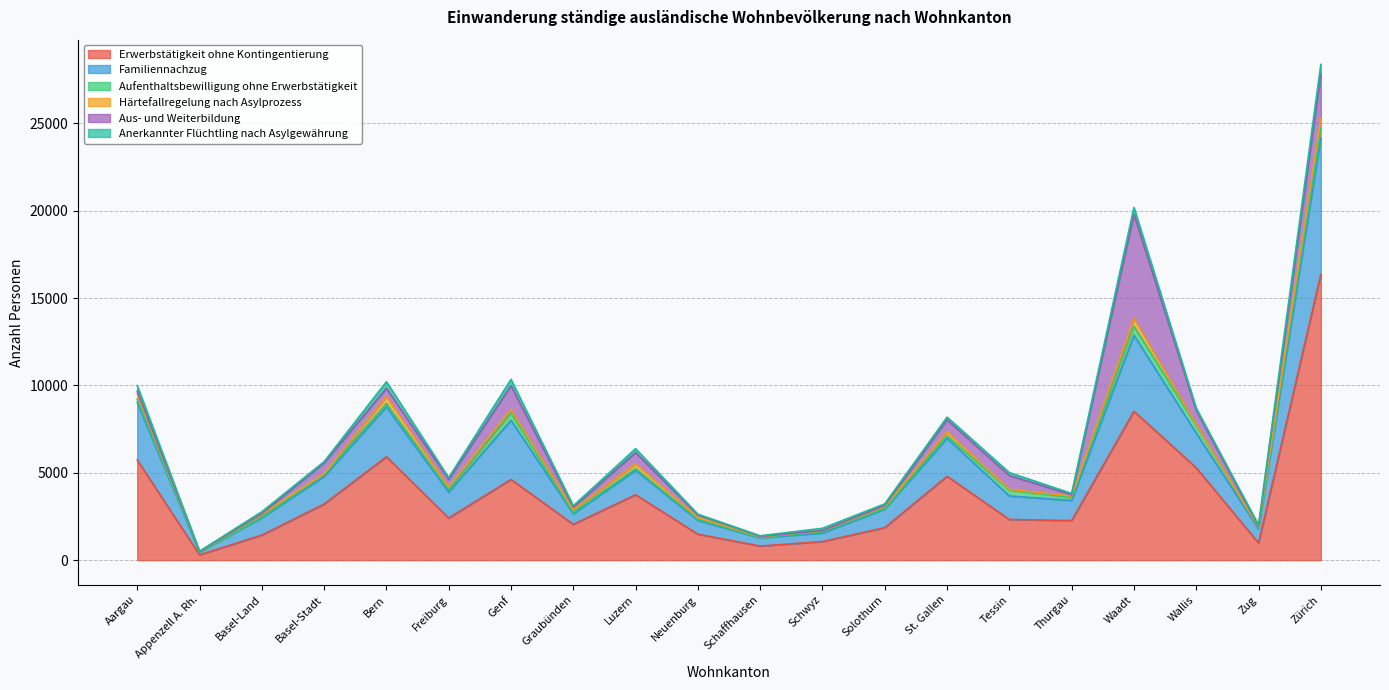

List the labels in order of Aufenthaltsbewilligung ohne Erwerbstätigkeit value, smallest first.

Appenzell A. Rh., Schaffhausen, Basel-Land, Solothurn, Zug, Neuenburg, Graubünden, Schwyz, Luzern, Basel-Stadt, Freiburg, St. Gallen, Thurgau, Aargau, Bern, Tessin, Genf, Wallis, Waadt, Zürich